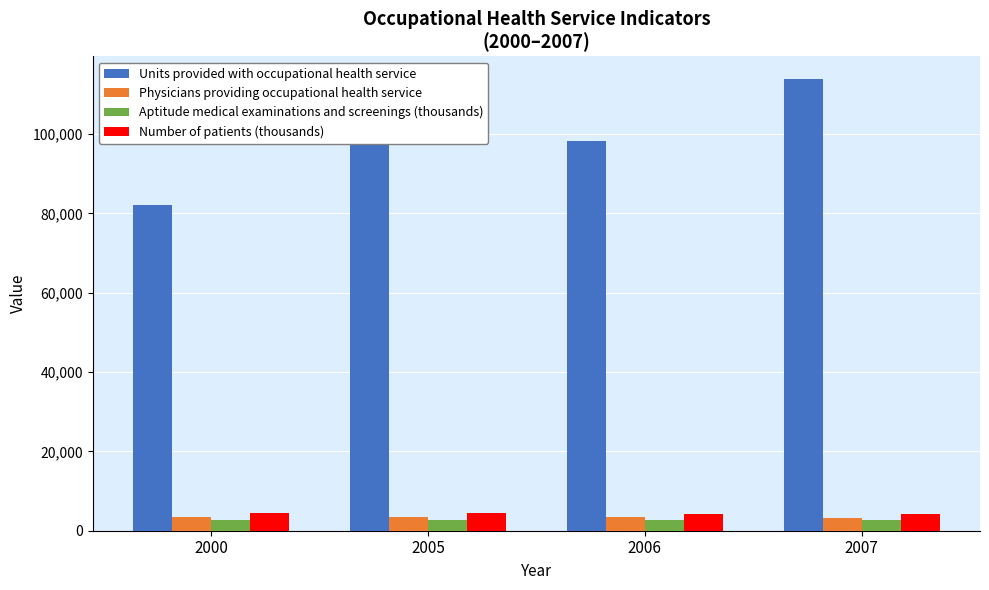

What is the maximum value for Physicians providing occupational health service?

3400